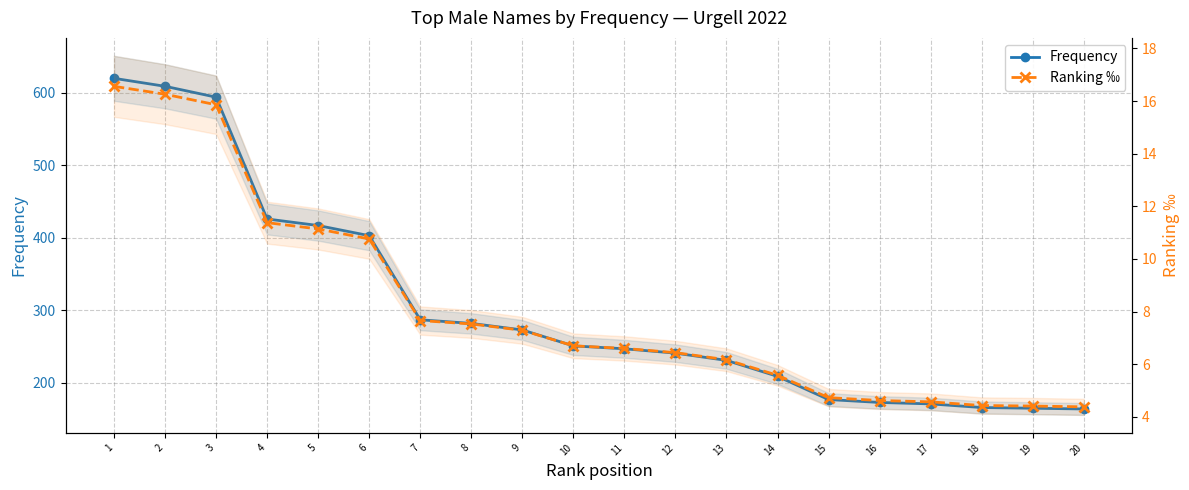

Which has a higher value, 20 or 15?

15